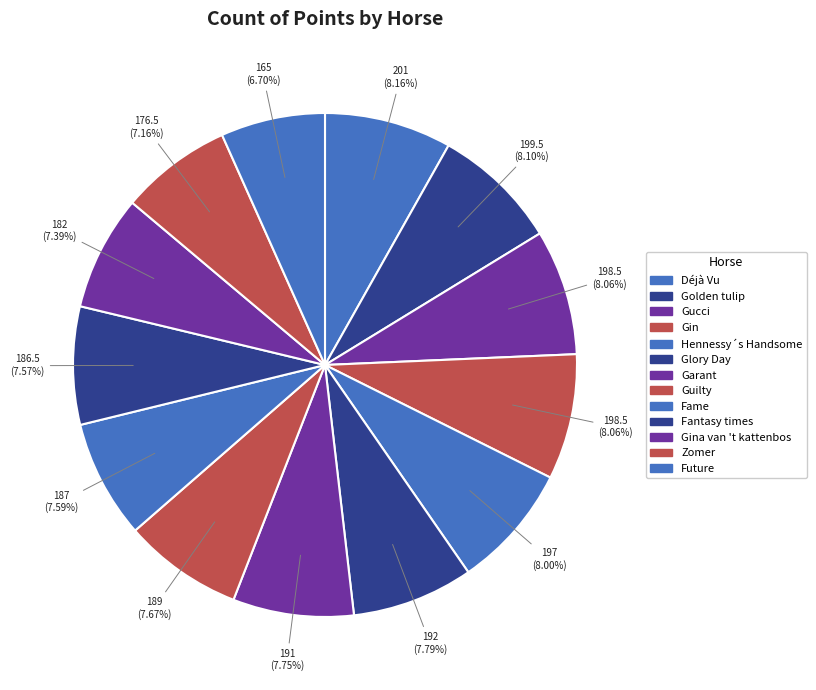

How many slices are in this pie chart?

13